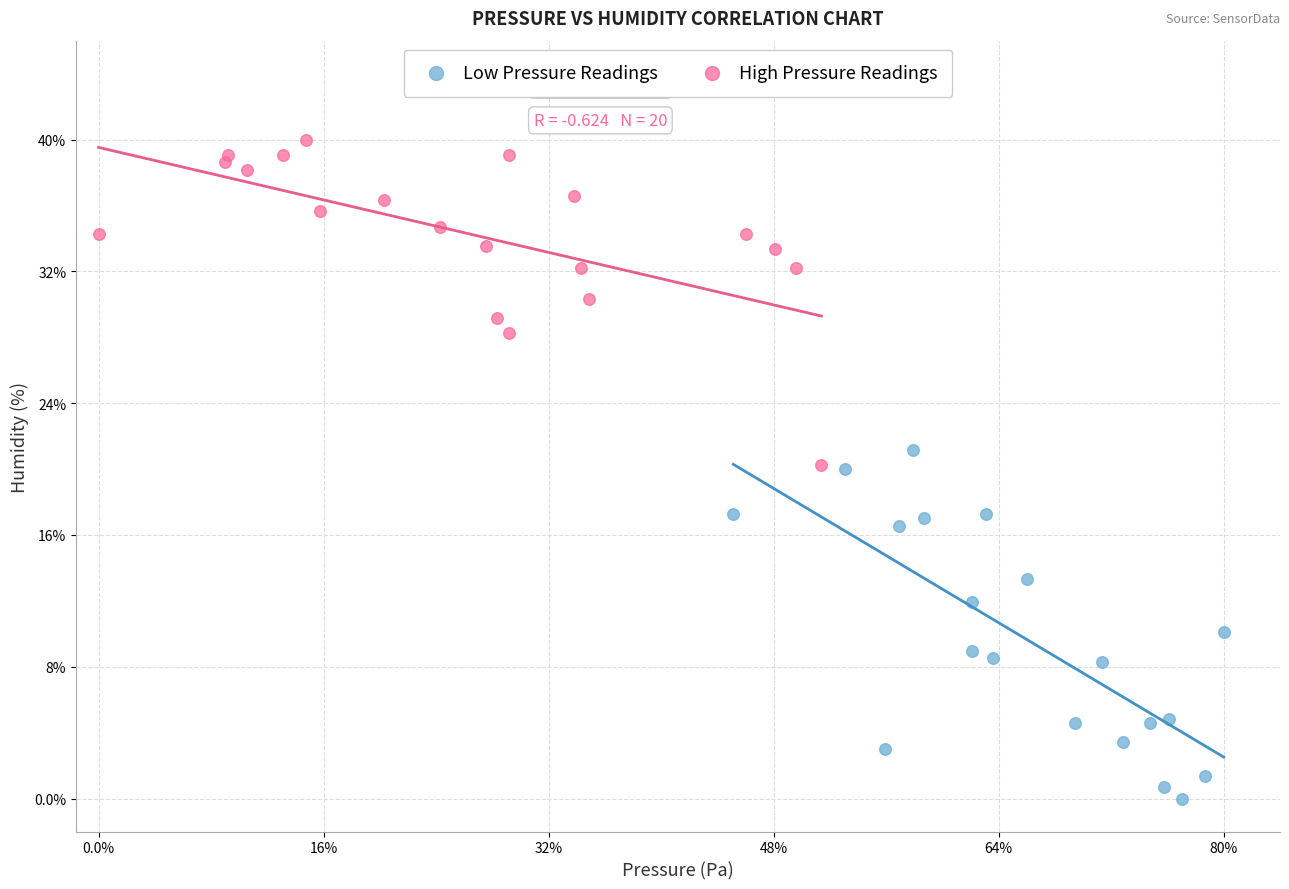

What are all the series names shown in the legend?

Low Pressure Readings, High Pressure Readings